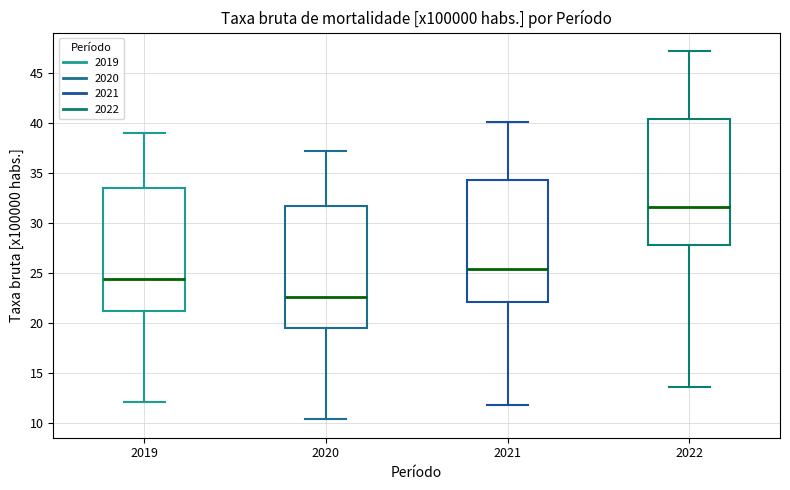

Reading left to right, read every box against the y-axis: the position of its median line, the range the box covers, and the ends of its whiskers. The values are not printed on the chart, so give them approximately, as read against the axis.

2019: median 24.5, box 21.5 to 33.5, whiskers 12.0 to 39.0
2020: median 22.5, box 19.5 to 31.5, whiskers 10.5 to 37.0
2021: median 25.5, box 22.0 to 34.5, whiskers 12.0 to 40.0
2022: median 31.5, box 28.0 to 40.5, whiskers 13.5 to 47.0